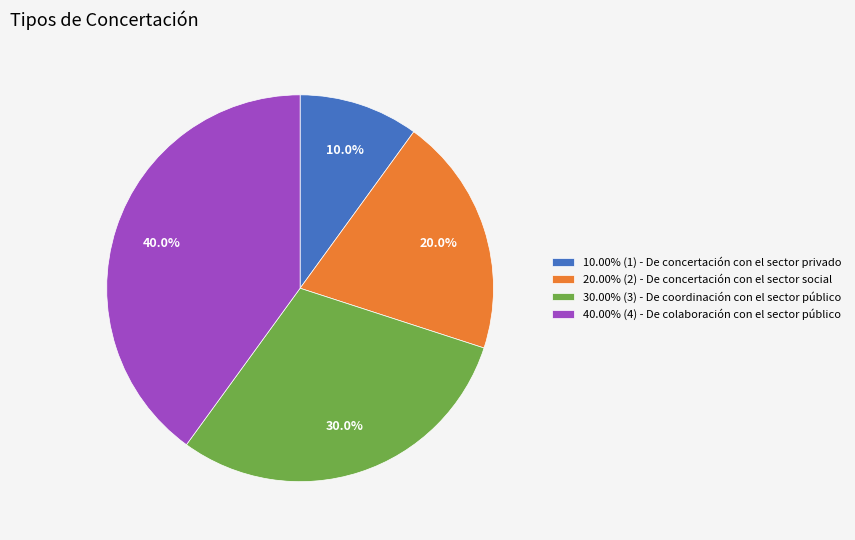

Does 10.00% (1) - De concertación con el sector privado represent more than half of the total?

No